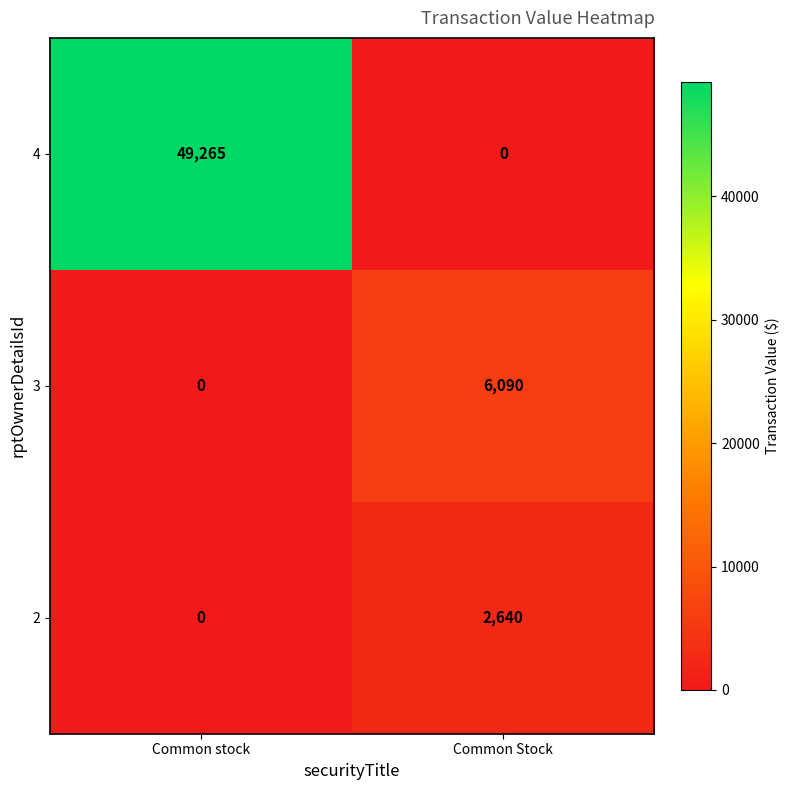

At which category is the sum across all series the highest?

Common stock